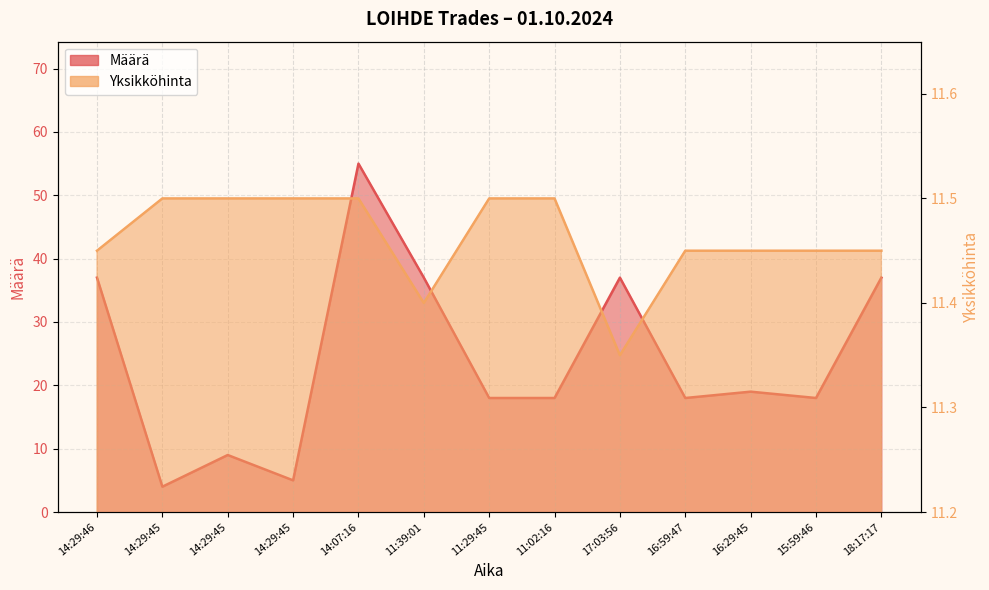

How many distinct data groups are displayed?

2